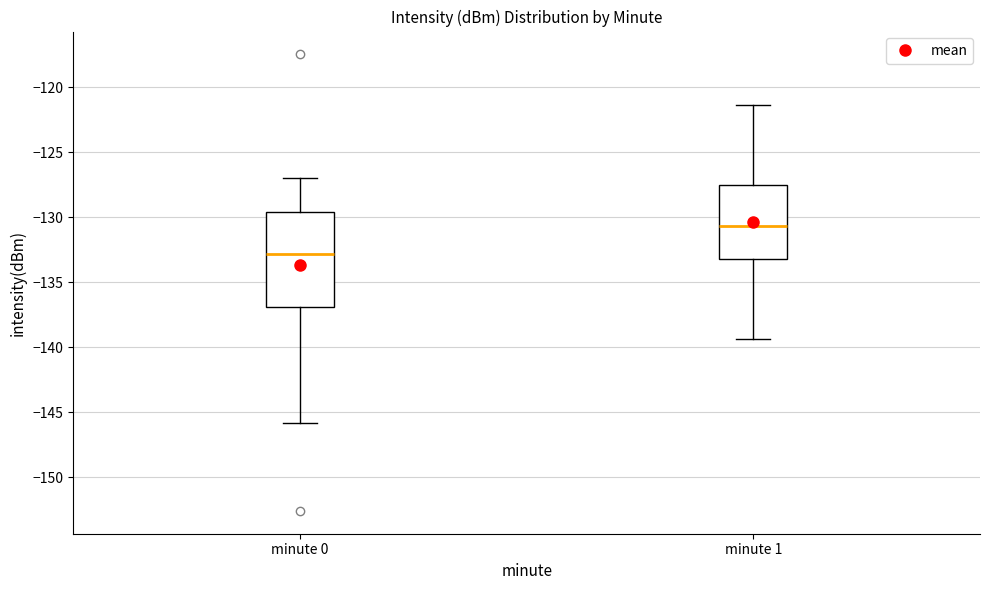

Which box has the lowest median line?

minute 0